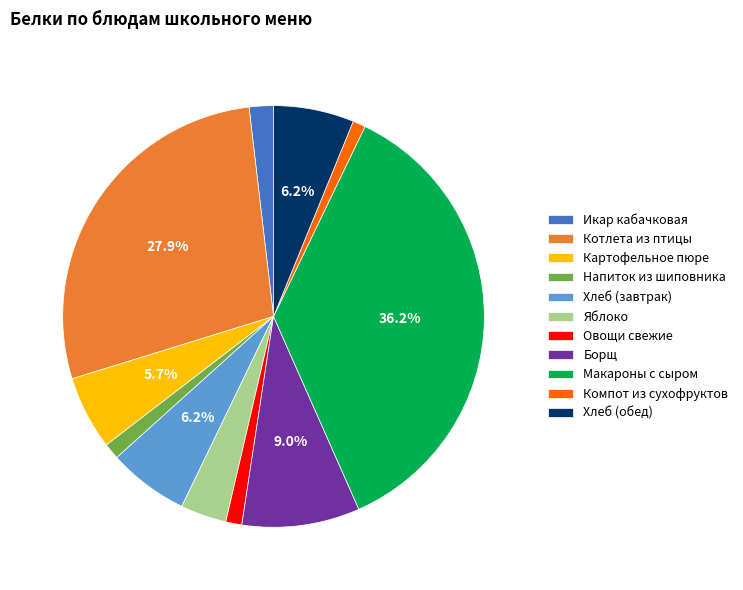

Does Котлета из птицы account for over 50% of the chart?

No